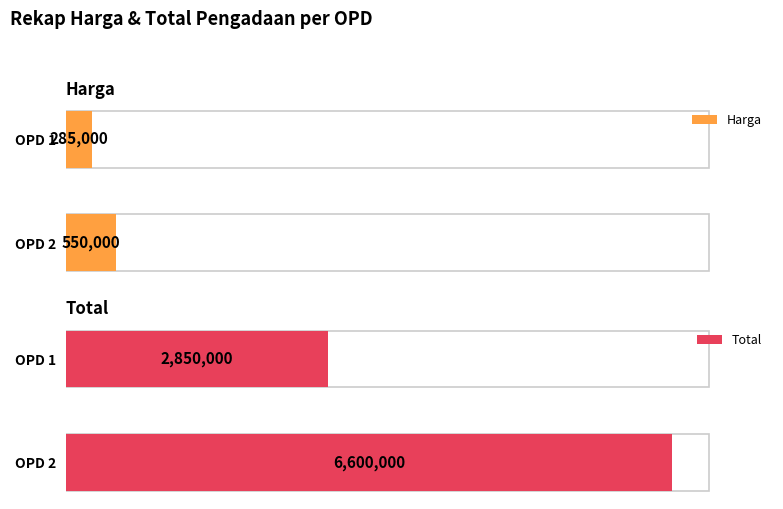

Are the bars horizontal?

Yes